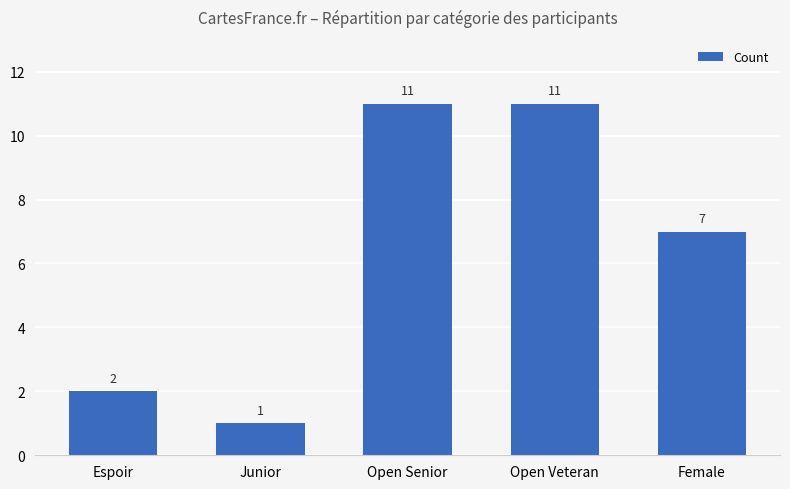

Which category has the lowest value across all series?

Junior